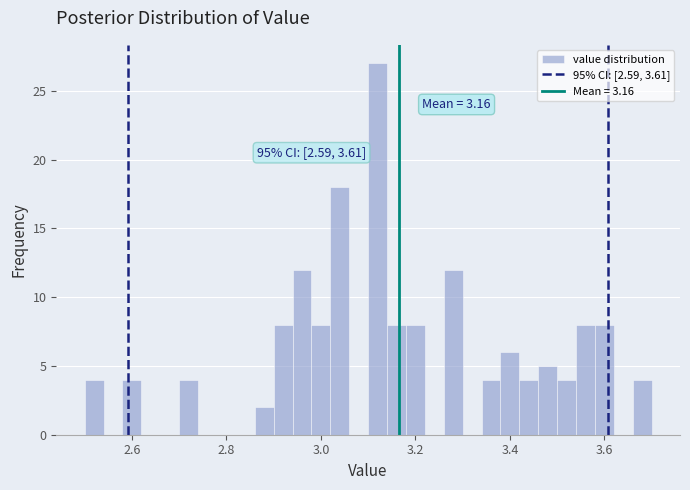

Around what value on the x-axis is the tallest bar? Give the approximate position of its centre, as read against the axis.

3.12